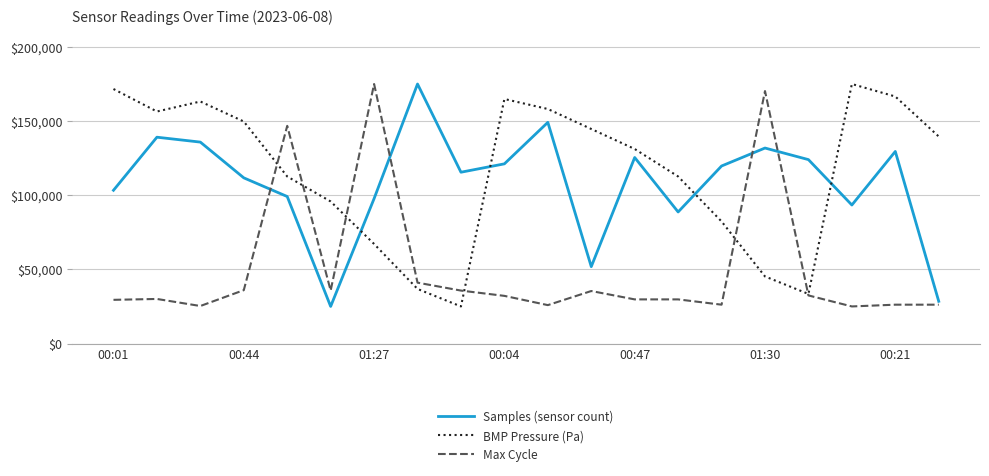

What is the maximum value for Max Cycle?

175000.0